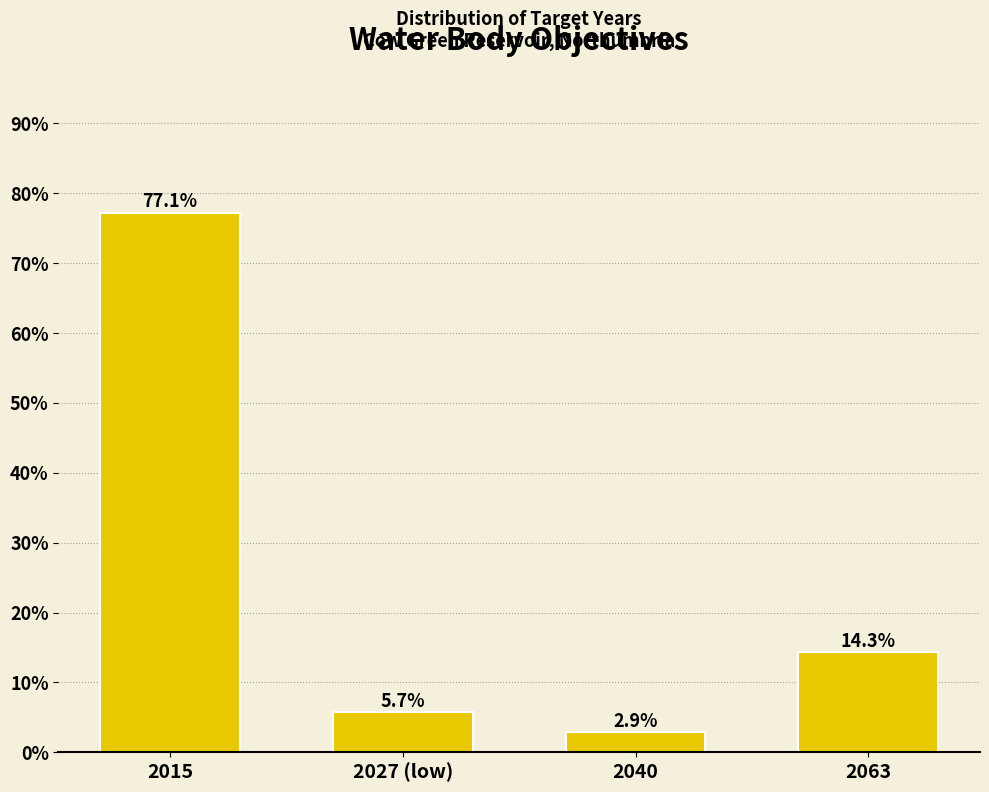

Reading left to right, list all the values displayed in this chart.

77.1	5.7	2.9	14.3